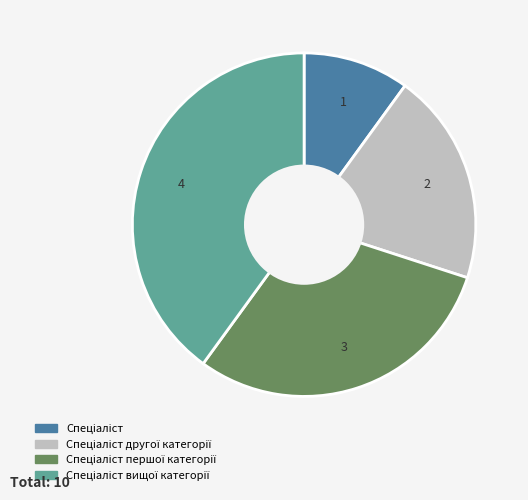

Is there a majority slice in this chart?

No